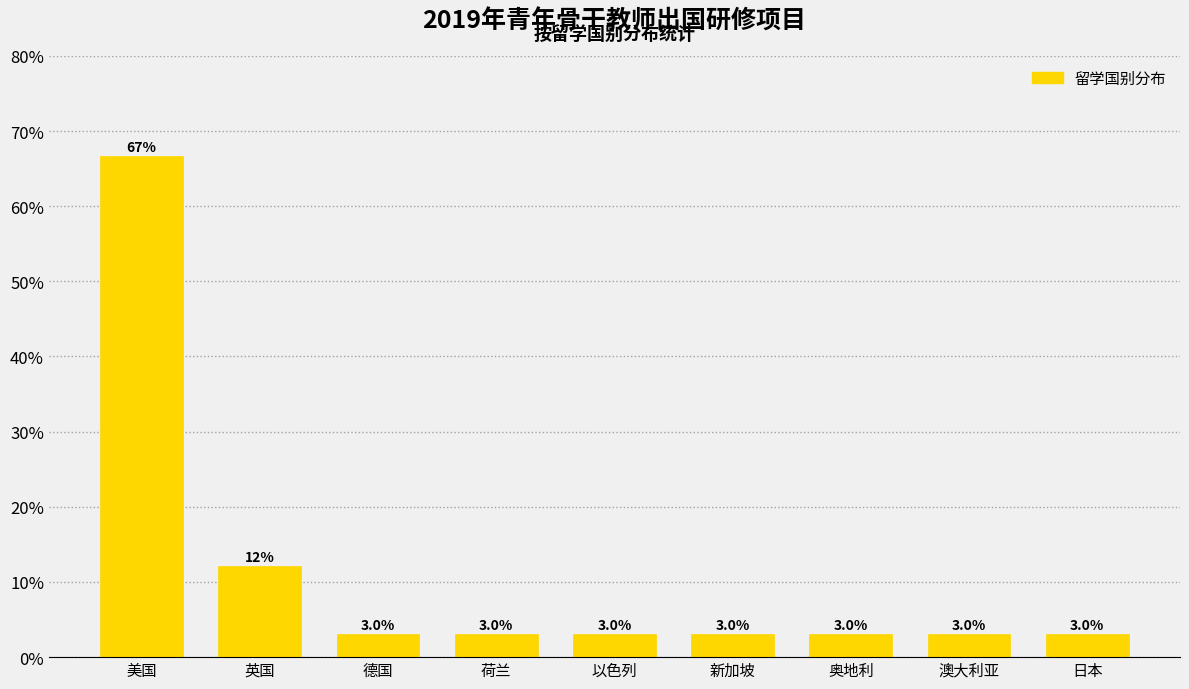

Reading right to left, what are all the values shown in this chart?

3.0	3.0	3.0	3.0	3.0	3.0	3.0	12.1	66.7